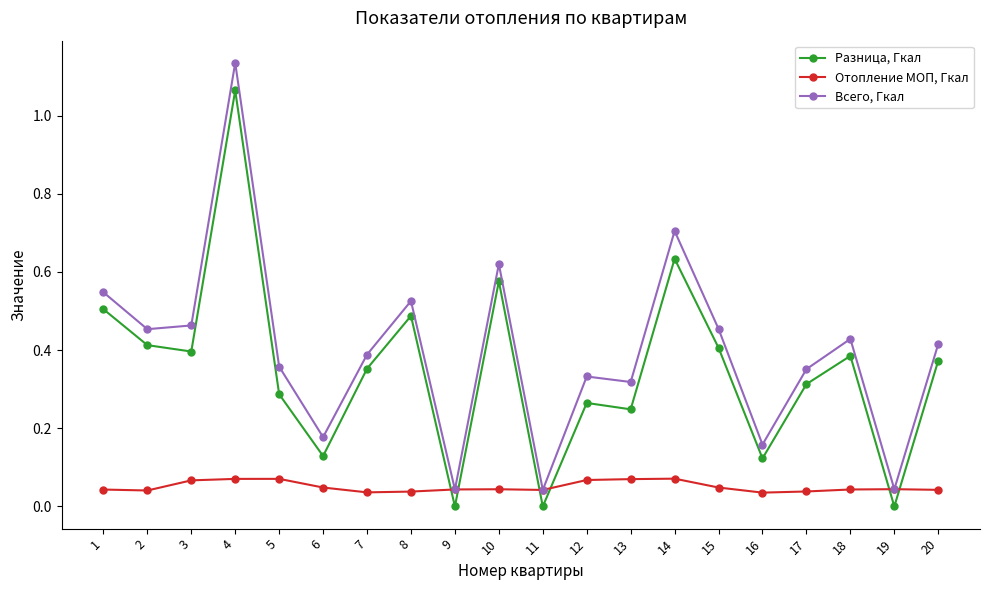

Rank the series by their maximum value, from lowest to highest.

Отопление МОП, Гкал, Разница, Гкал, Всего, Гкал